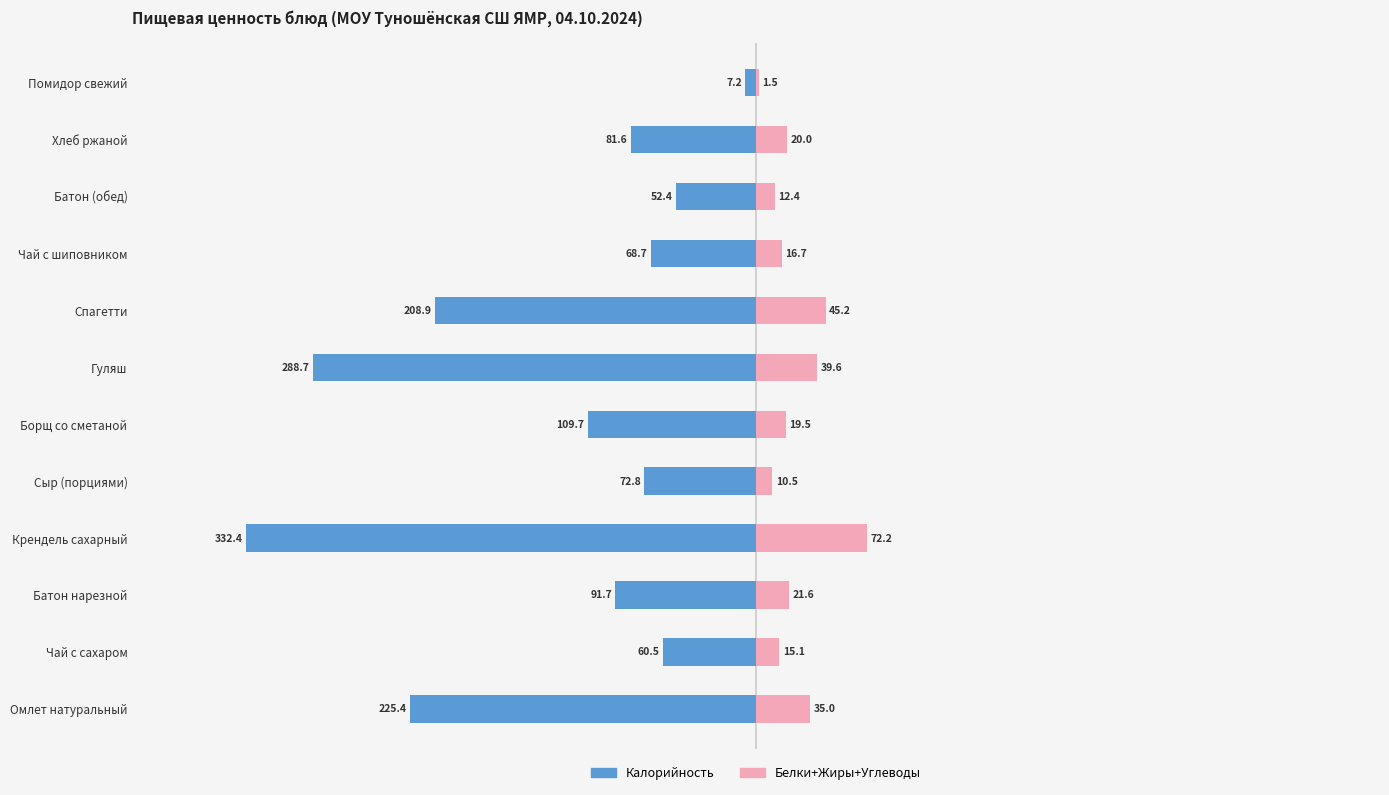

What is the difference between the highest and lowest values at Крендель сахарный?

54.8